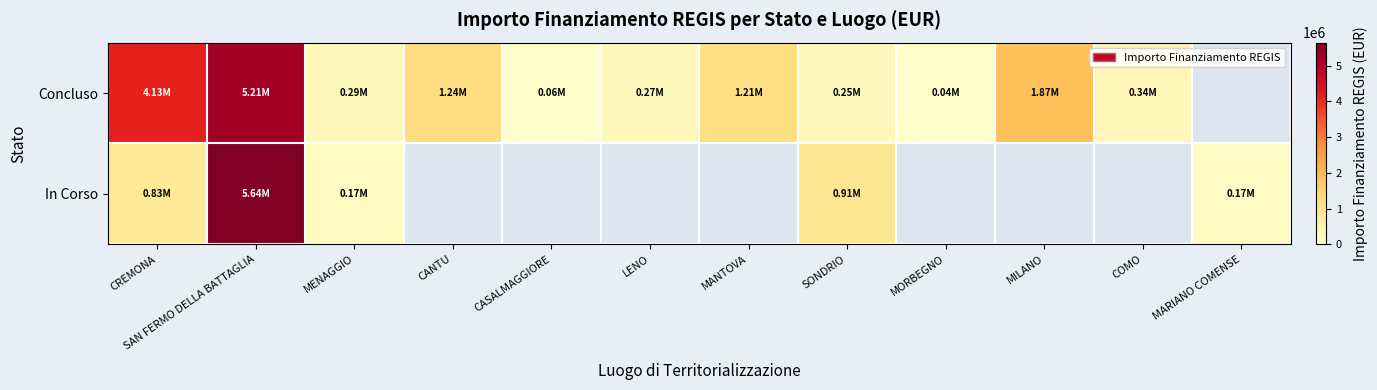

Is the value of In Corso at SAN FERMO DELLA BATTAGLIA greater than the value of Concluso at CREMONA?

Yes